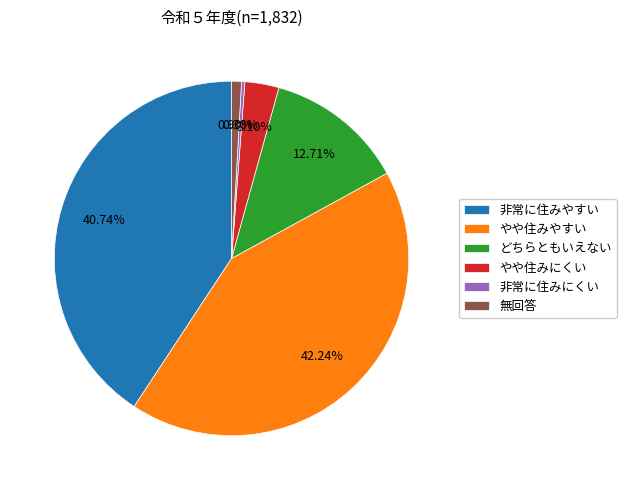

Which slice is the smallest?

非常に住みにくい